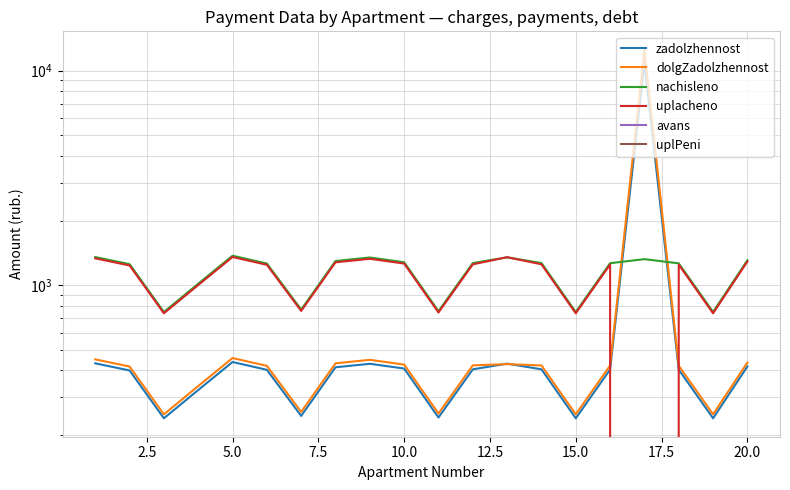

What are all the series names shown in the legend?

zadolzhennost, dolgZadolzhennost, nachisleno, uplacheno, avans, uplPeni